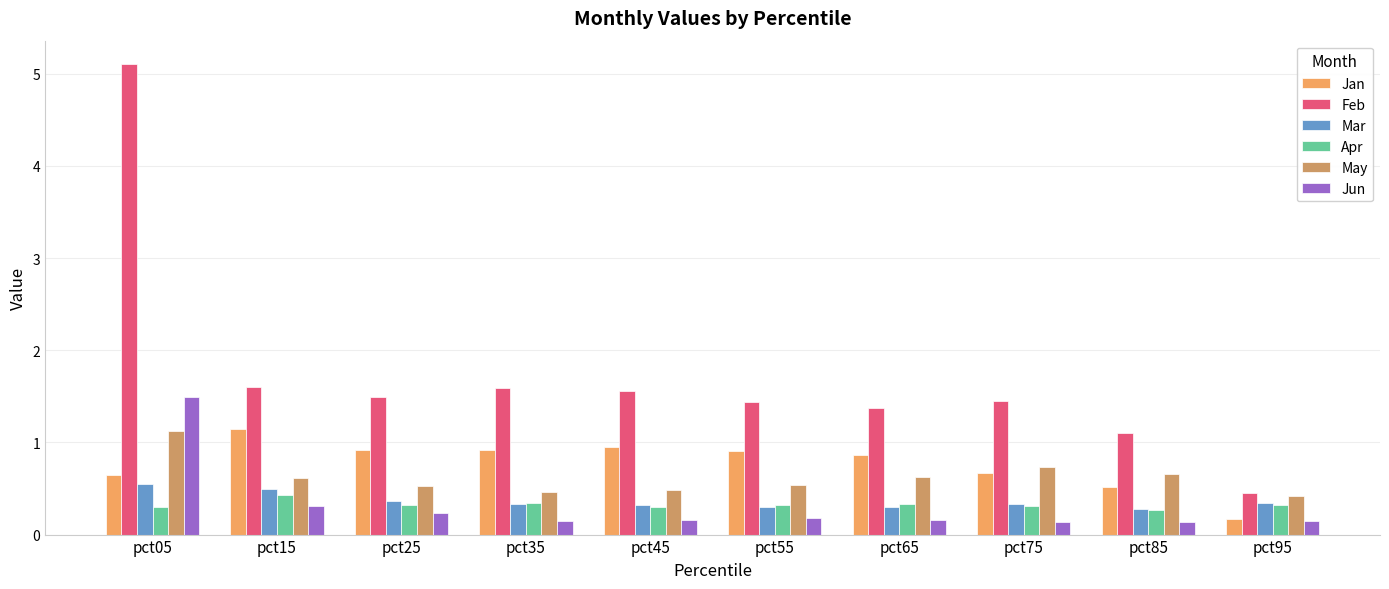

At which category does the chart reach its peak across all series?

pct05